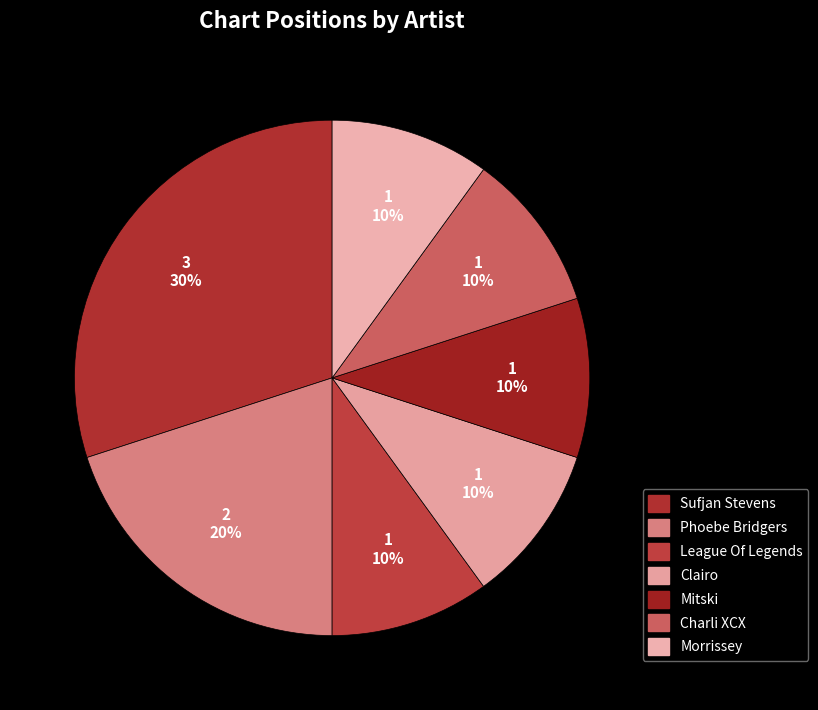

Does Clairo represent more than half of the total?

No